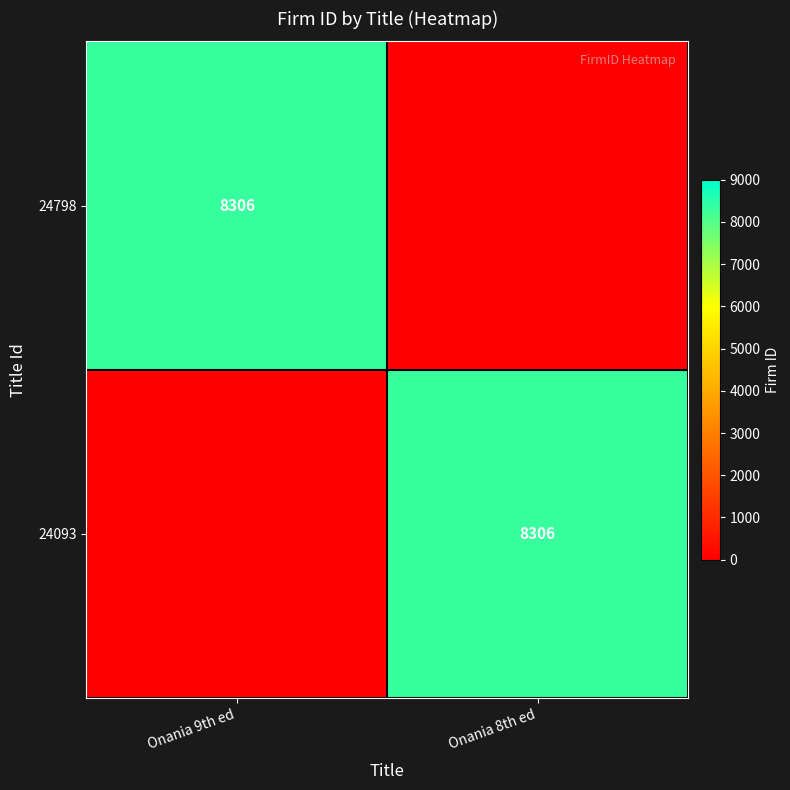

The 24798 series shows 8306 at Onania 9th ed. True or false?

True